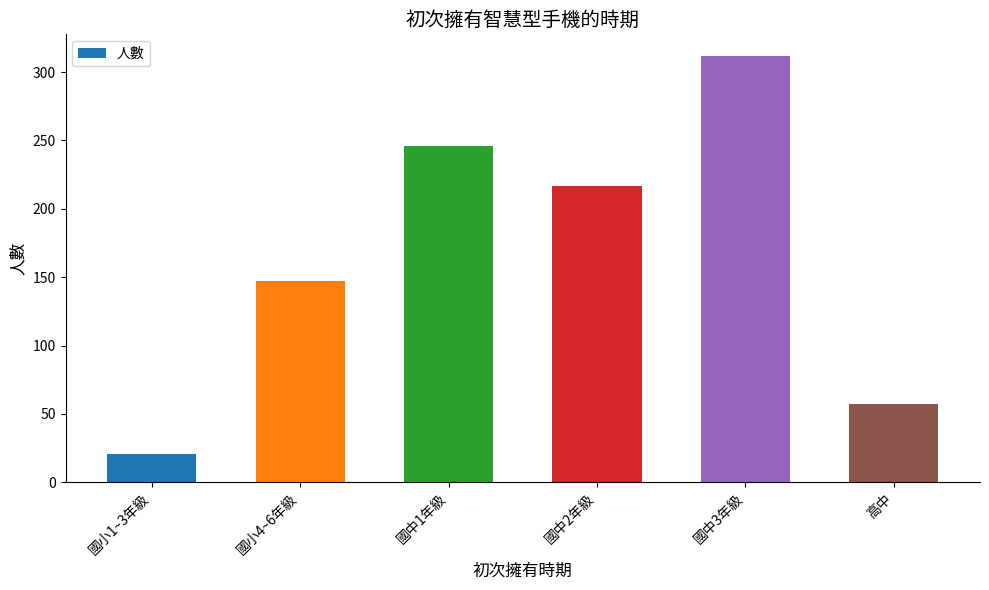

Rank the categories by value from highest to lowest.

國中3年級, 國中1年級, 國中2年級, 國小4~6年級, 高中, 國小1~3年級